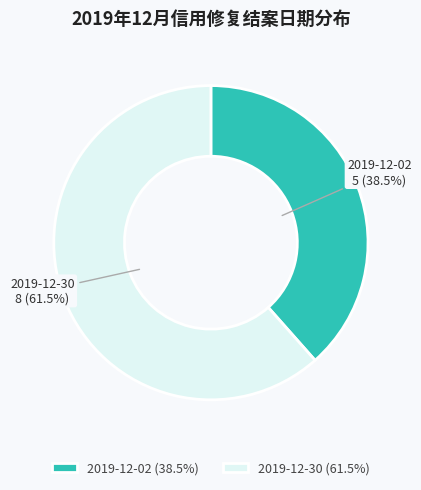

How many slices are in this pie chart?

2